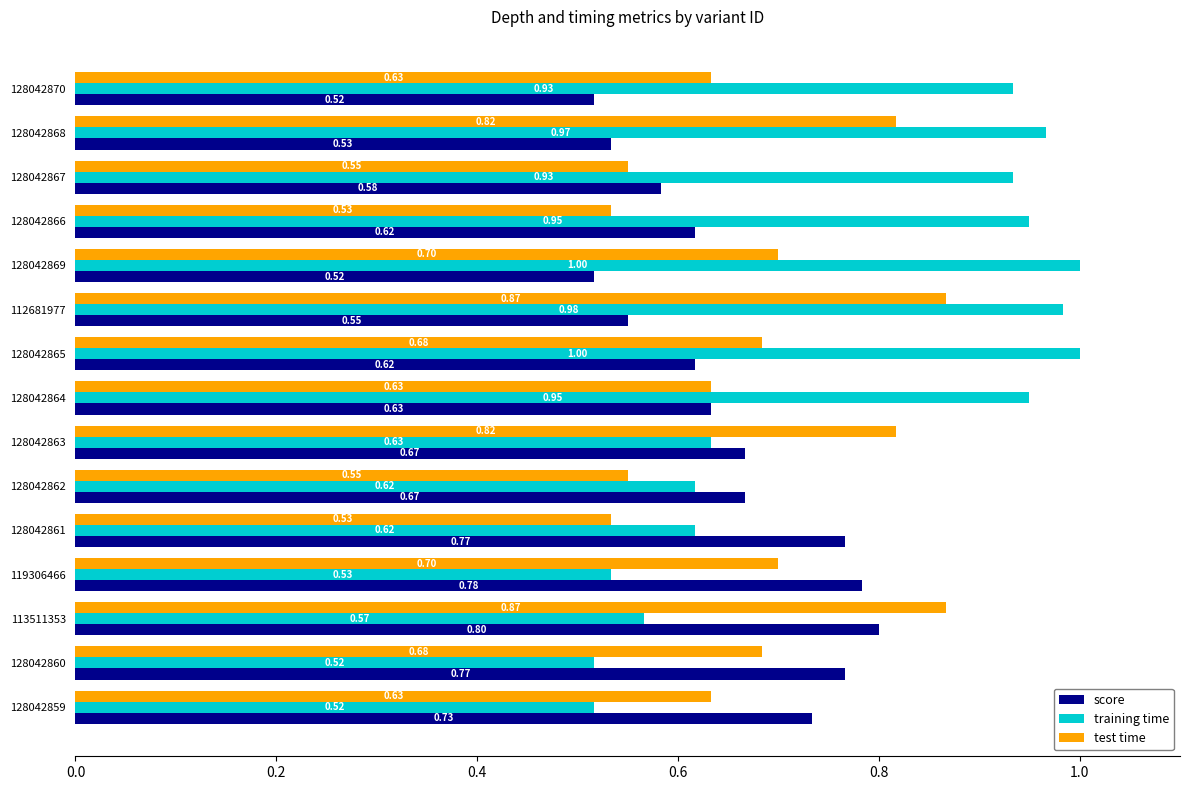

Count the test time values in the range 0 to 1.

15